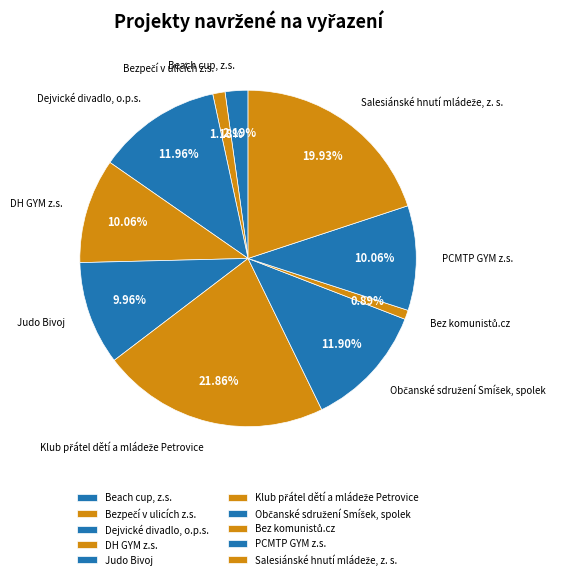

What is the ratio of the value at PCMTP GYM z.s. to the value at Dejvické divadlo, o.p.s.?

0.8